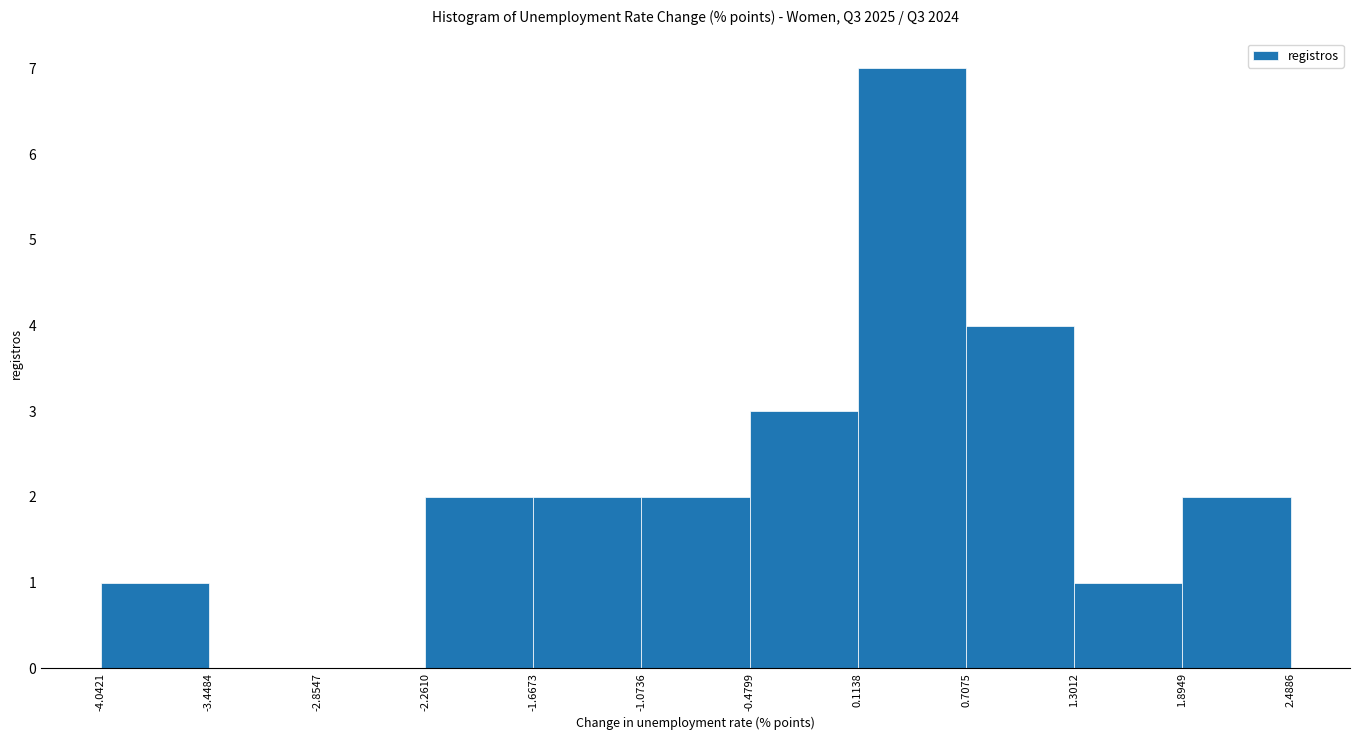

Reading left to right, transcribe this chart: for each bar, give the range it covers on the x-axis and its height. The values are not printed on the chart, so give them approximately, as read against the axis.

-4.0421 to -3.4484: 1
-3.4484 to -2.8547: 0
-2.8547 to -2.2610: 0
-2.2610 to -1.6673: 2
-1.6673 to -1.0736: 2
-1.0736 to -0.4799: 2
-0.4799 to 0.1138: 3
0.1138 to 0.7075: 7
0.7075 to 1.3012: 4
1.3012 to 1.8949: 1
1.8949 to 2.4886: 2